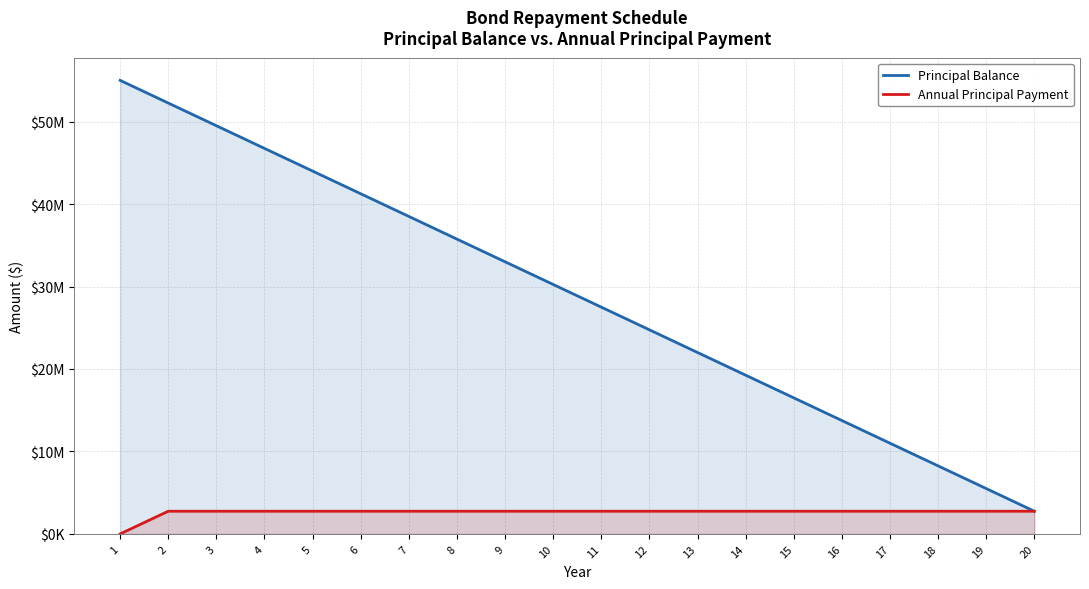

Reading left to right, what are all the values shown in this chart?

Principal Balance: 1=55000000	2=52250000	3=49500000	4=46750000	5=44000000	6=41250000	7=38500000	8=35750000	9=33000000	10=30250000	11=27500000	12=24750000	13=22000000	14=19250000	15=16500000	16=13750000	17=11000000	18=8250000	19=5500000	20=2750000
Annual Principal Payment: 1=0	2=2750000	3=2750000	4=2750000	5=2750000	6=2750000	7=2750000	8=2750000	9=2750000	10=2750000	11=2750000	12=2750000	13=2750000	14=2750000	15=2750000	16=2750000	17=2750000	18=2750000	19=2750000	20=2750000